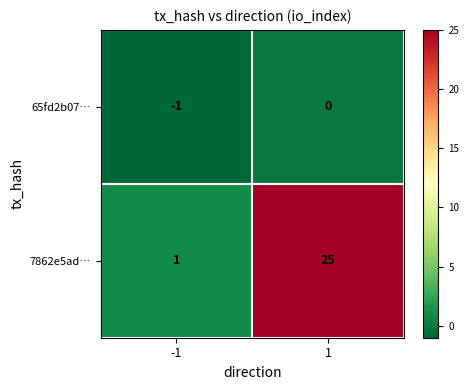

True or false: 7862e5ad… has a value of 25 at 1.

True